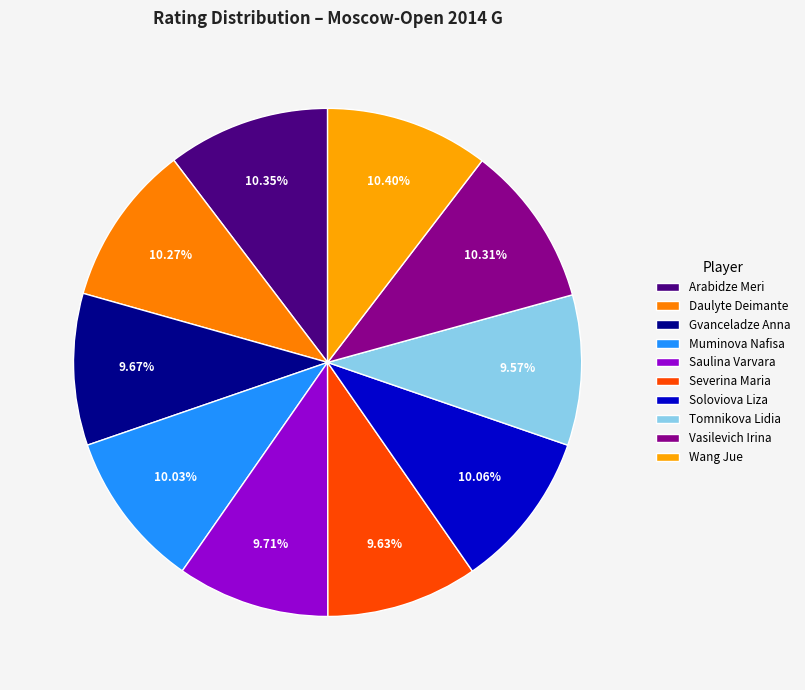

The Arabidze Meri slice represents 4% of the pie. True or false?

False